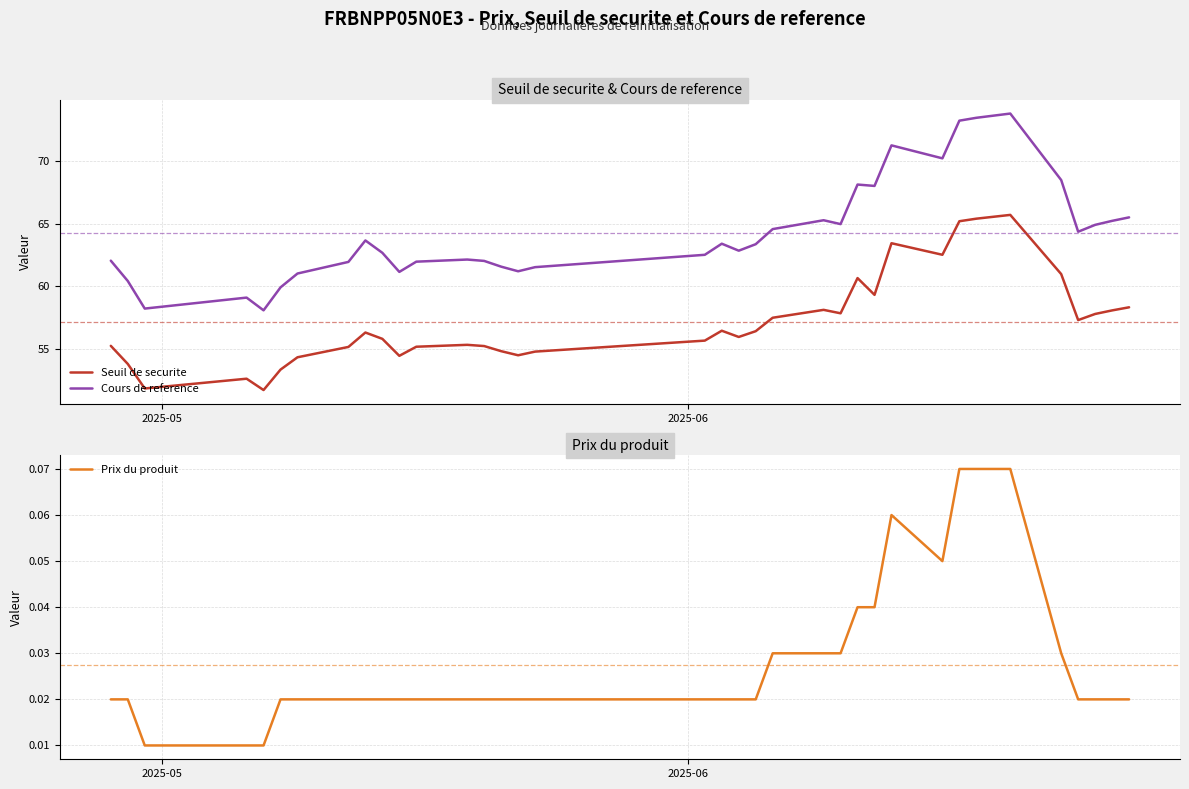

Is this an area chart (filled region under the line)?

No